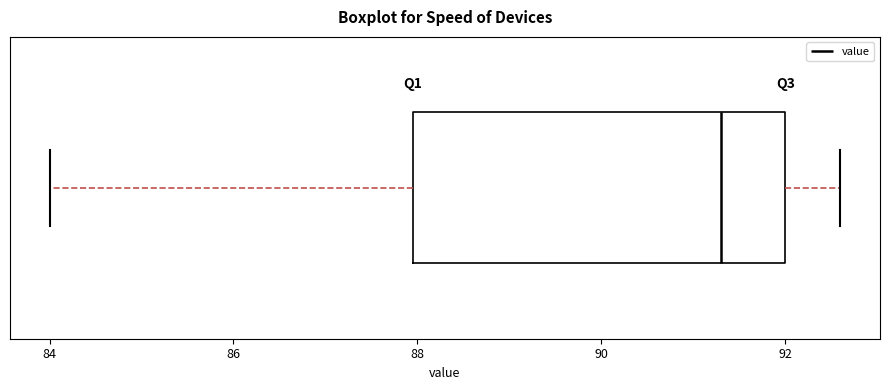

Read this box plot against the x-axis: the position of the median line, the range covered by the box, and the ends of both whiskers. The values are not printed on the chart, so give them approximately, as read against the axis.

median 91.4, box 88.0 to 92.0, whiskers 84.0 to 92.6